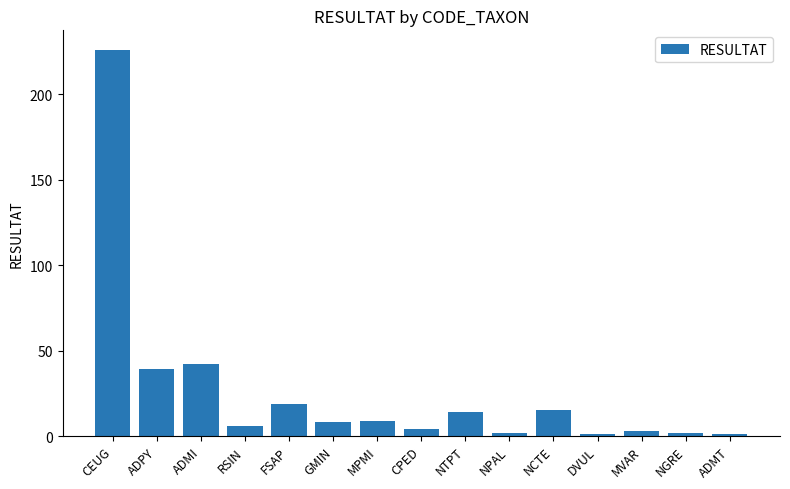

Are the bars horizontal?

No